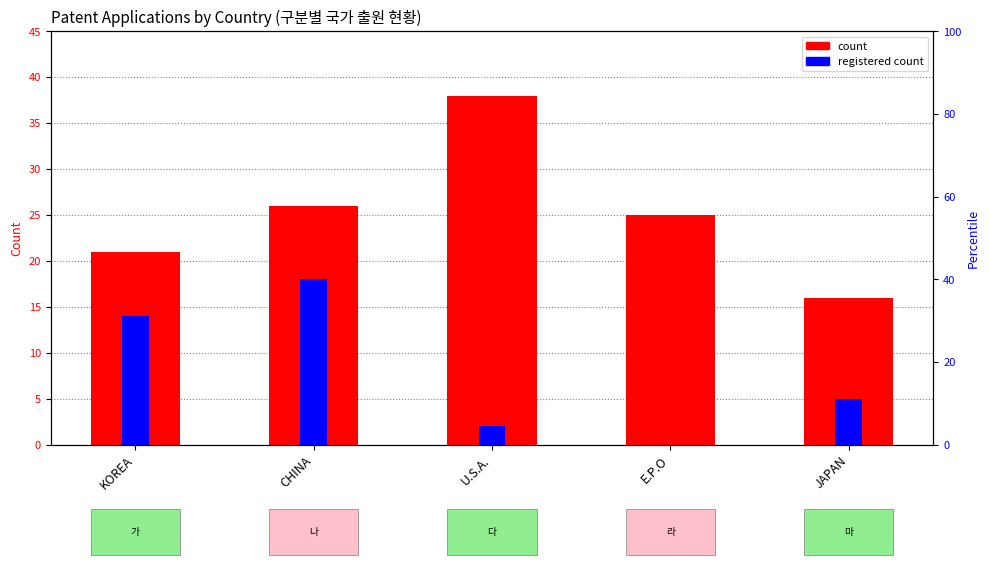

What is the sum of all registered count values?

39